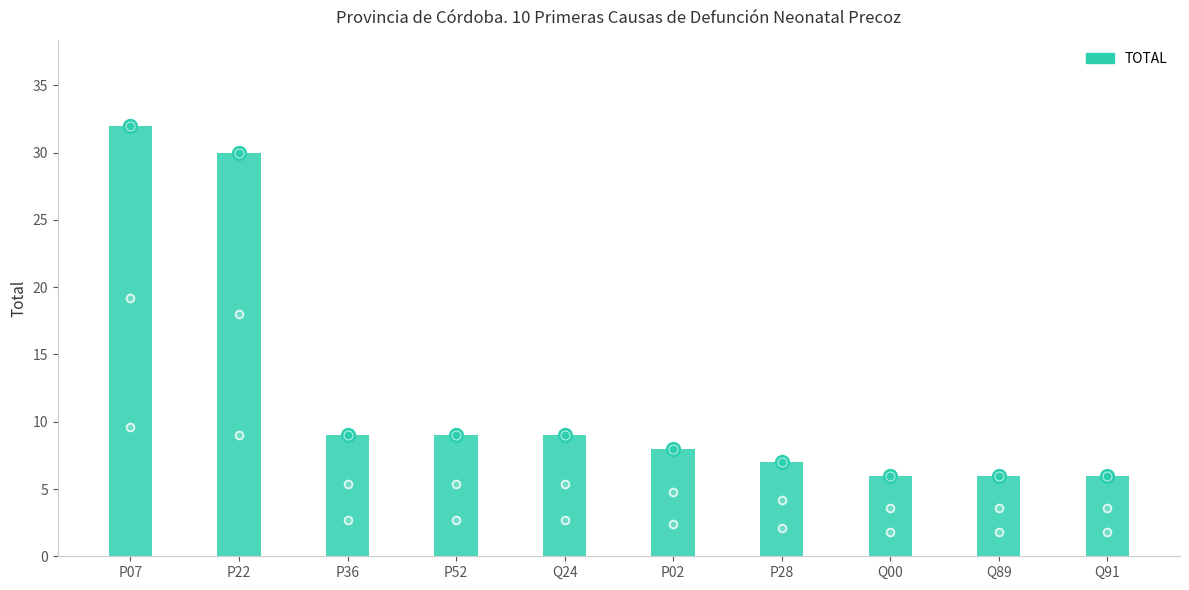

Rank the categories by value from highest to lowest.

P07, P22, P36, P52, Q24, P02, P28, Q00, Q89, Q91